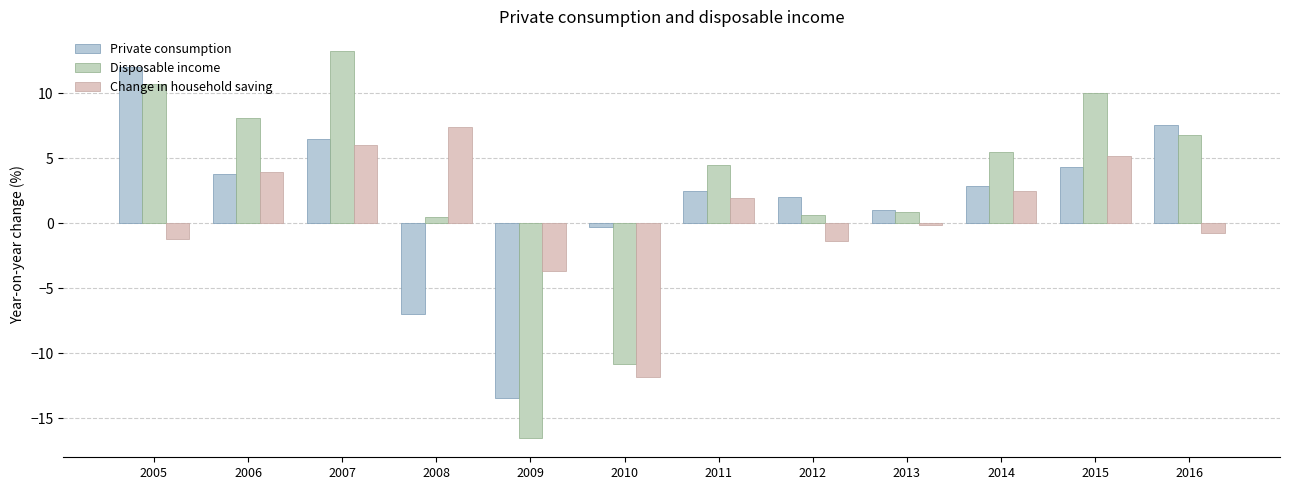

Rank the categories by Change in household saving value from lowest to highest.

2010, 2009, 2012, 2005, 2016, 2013, 2011, 2014, 2006, 2015, 2007, 2008